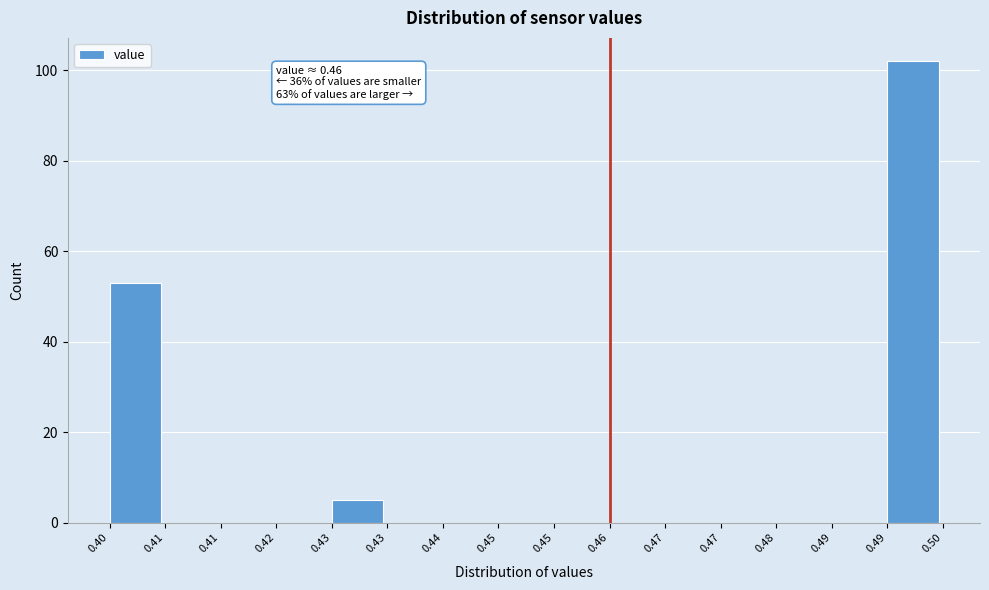

Are the bars horizontal?

No